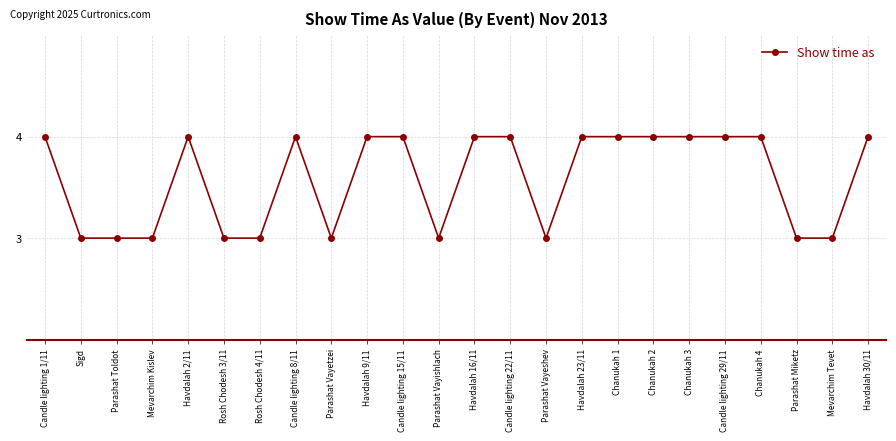

What is the value of the 18th point from the left?

4